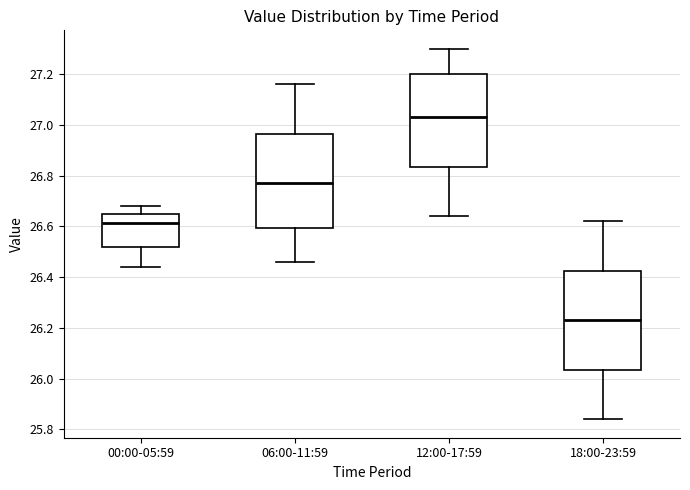

Where is the lower edge of the box for 12:00-17:59 on the y-axis? The values are not printed on the chart, so give them approximately, as read against the axis.

26.84